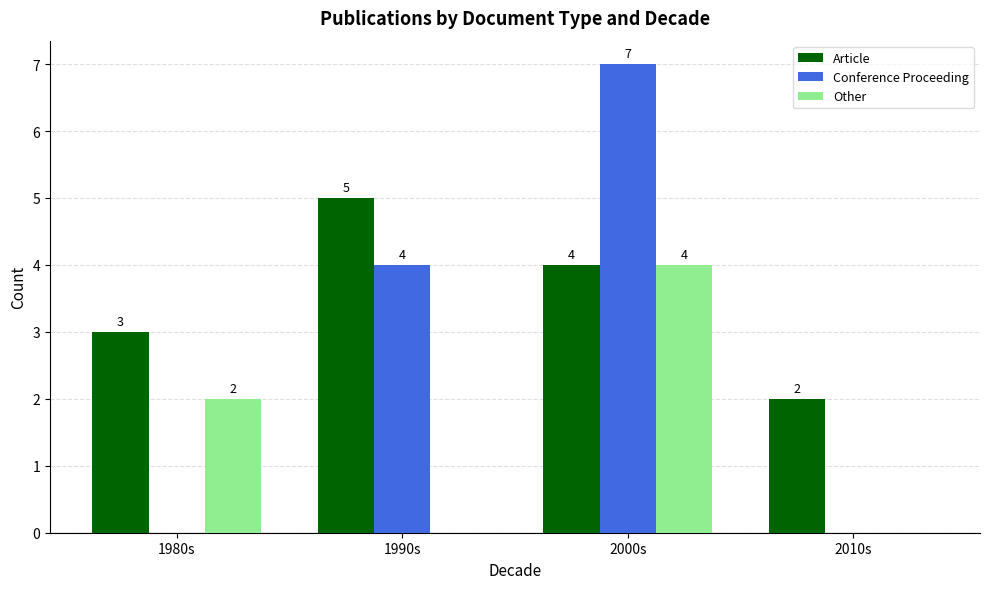

Between 1980s and 1990s, which series saw the biggest shift?

Conference Proceeding